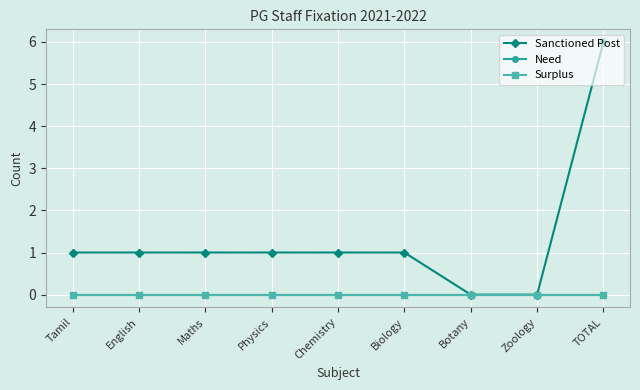

At which category is the sum across all series the highest?

TOTAL